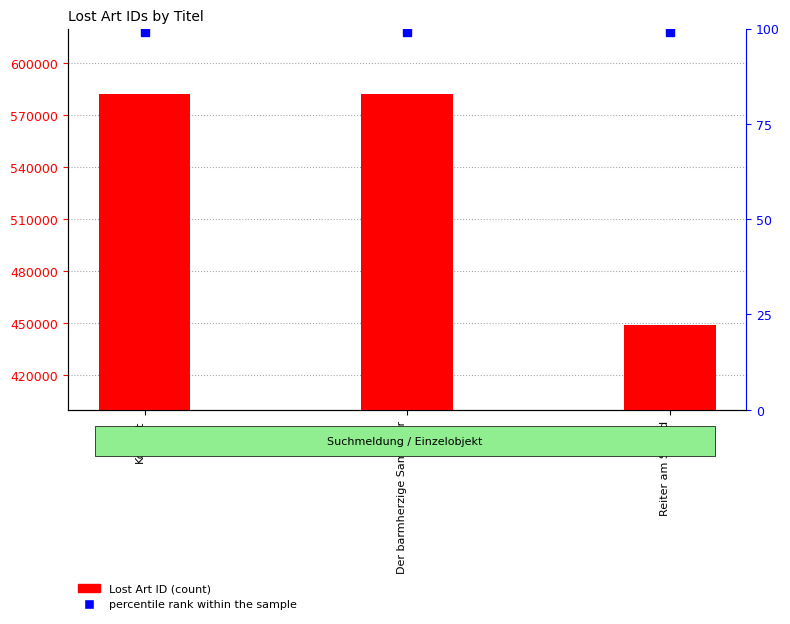

What position from the left is Der barmherzige Samariter?

2